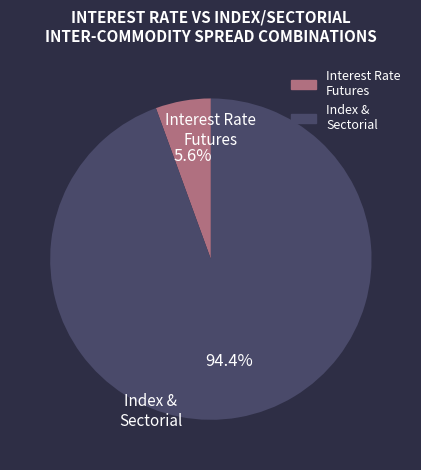

Is there any slice that represents more than half of the pie?

Yes